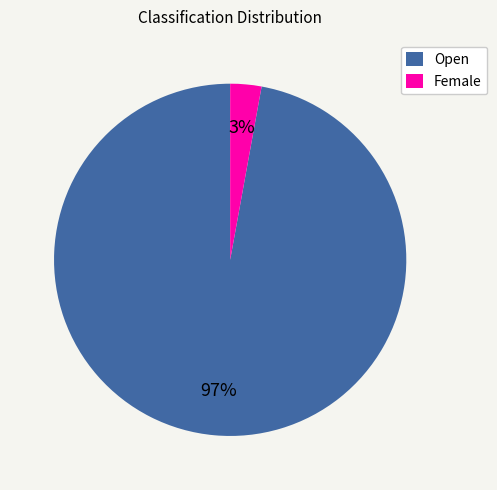

How many slices are in this pie chart?

2